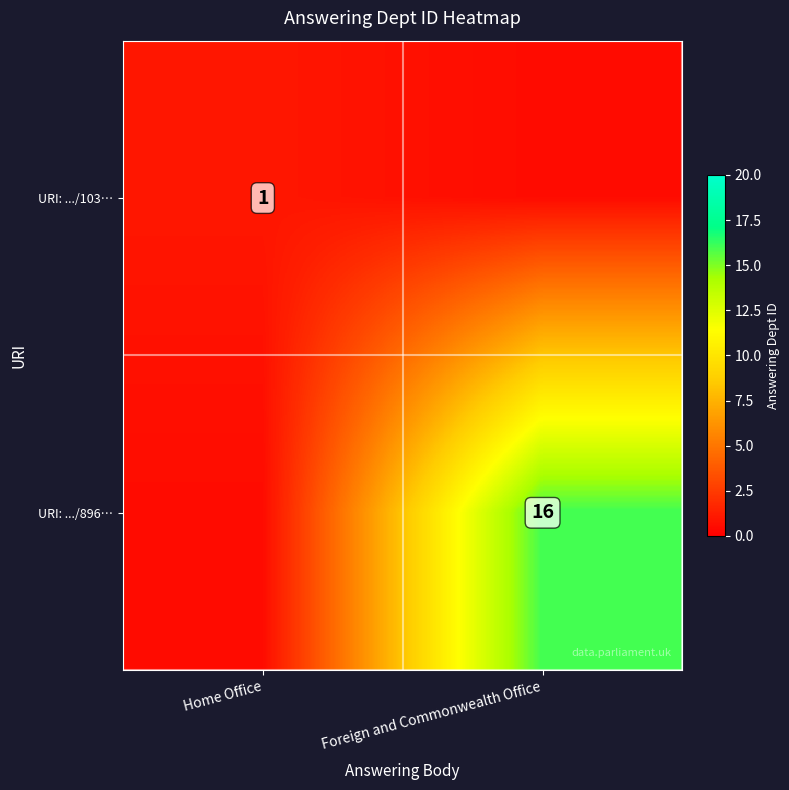

Is it true that URI: .../103… equals 0.4 at Home Office?

False